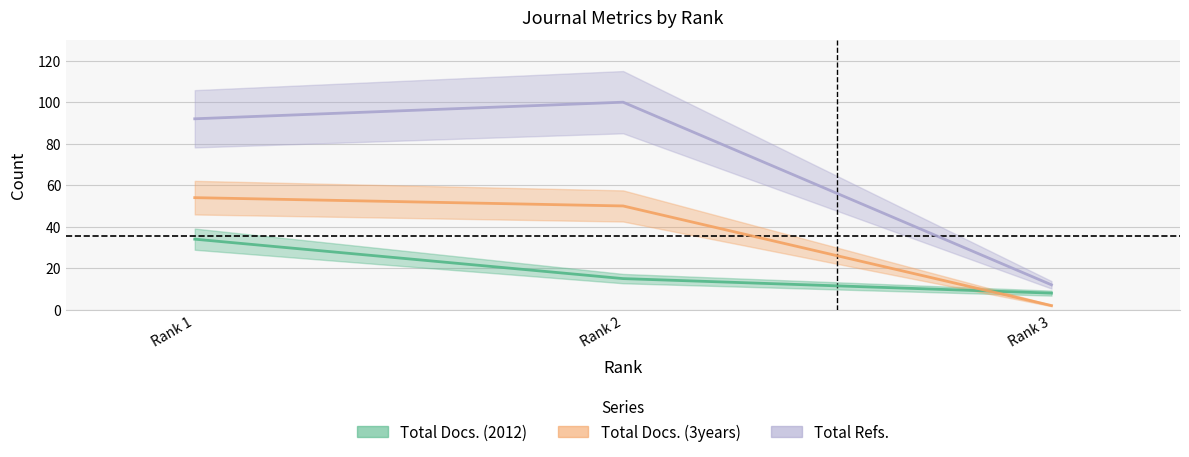

What is the total value across all series at Rank 1?

180